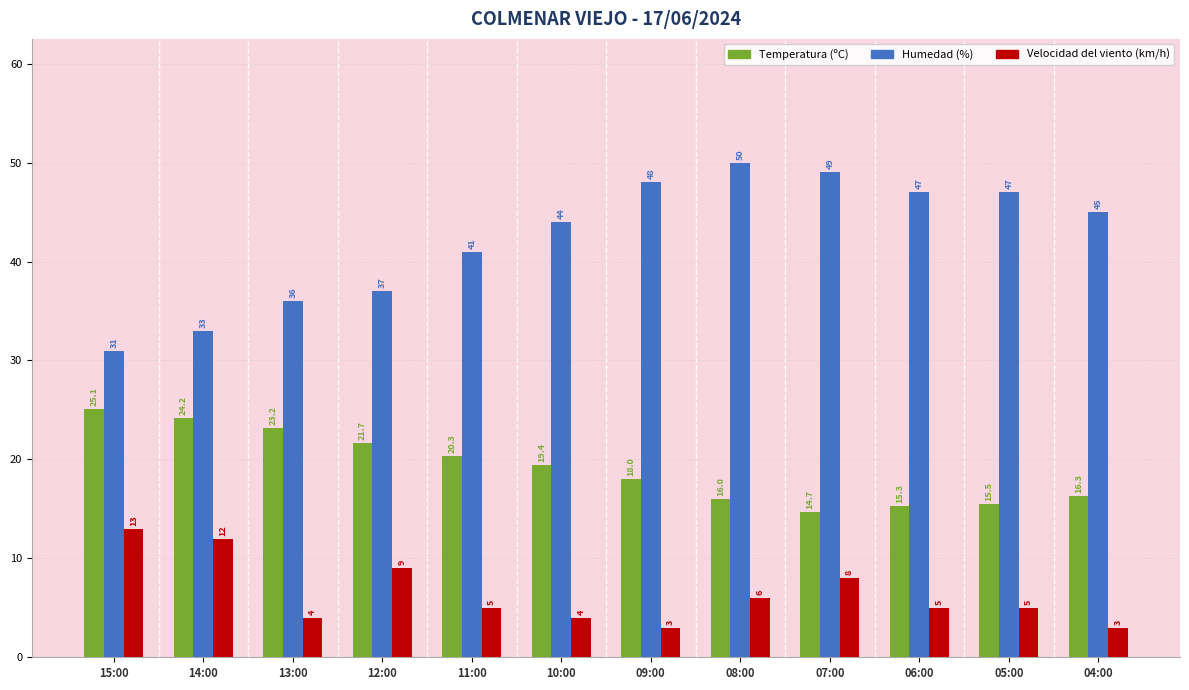

Is the value of Temperatura (ºC) at 05:00 greater than the value of Humedad (%) at 10:00?

No